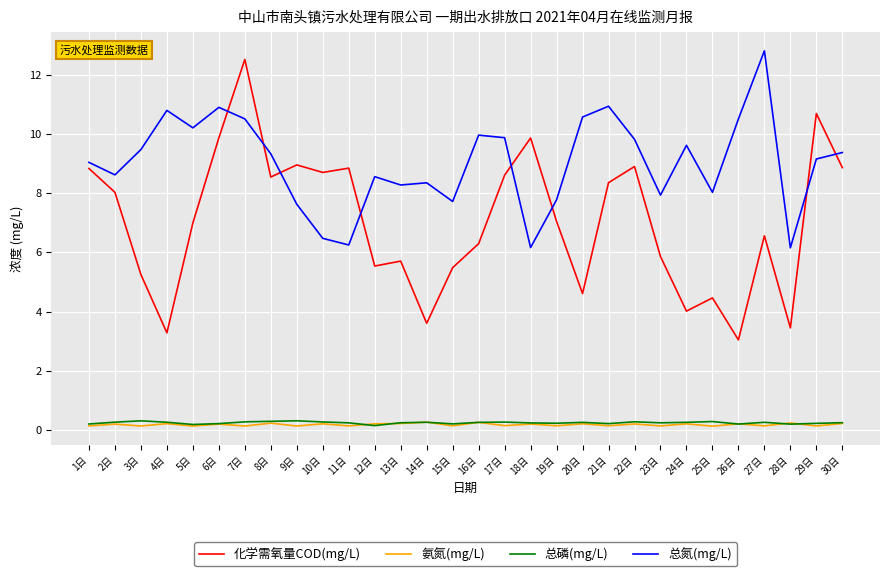

Is it true that 化学需氧量COD(mg/L) equals 4.0 at 1日?

False